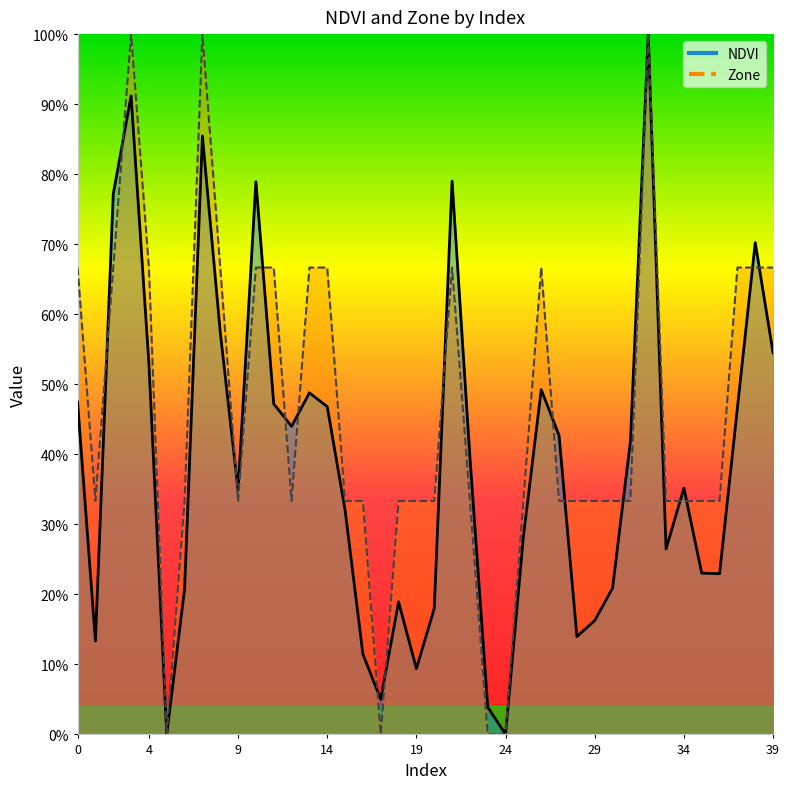

True or false: Zone has a value of 0.0 at 23.

True